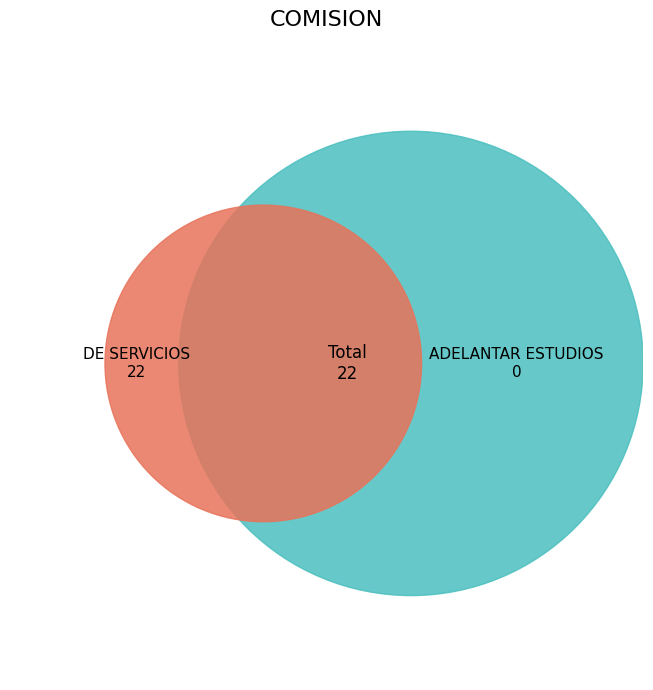

Is there a majority slice in this chart?

Yes